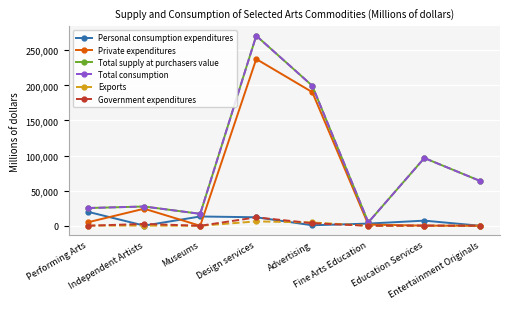

How many data points in Government expenditures are less than 275?

4